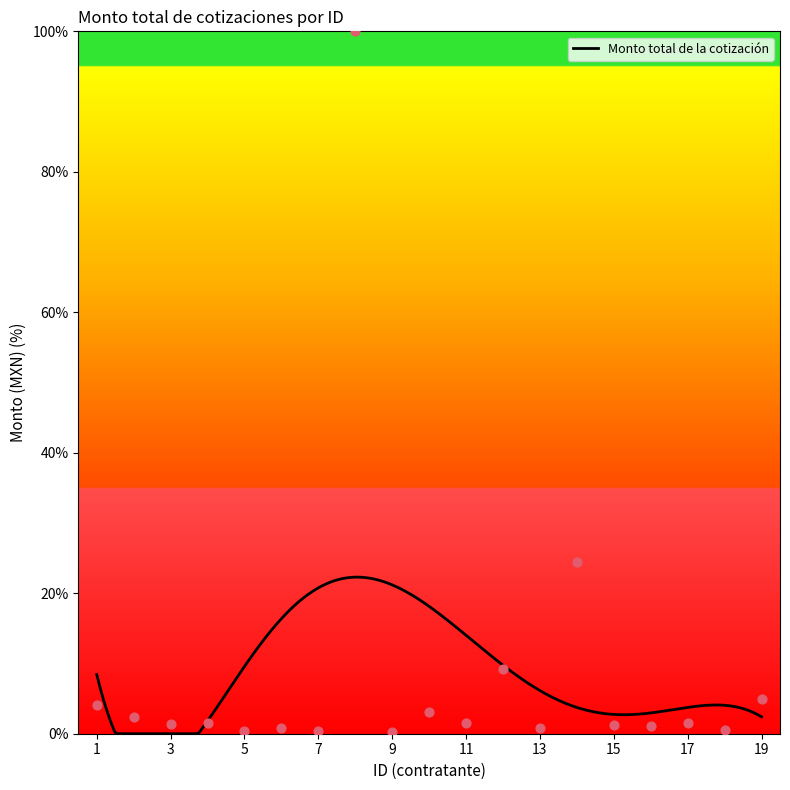

Between 8 and 2, which is larger?

8